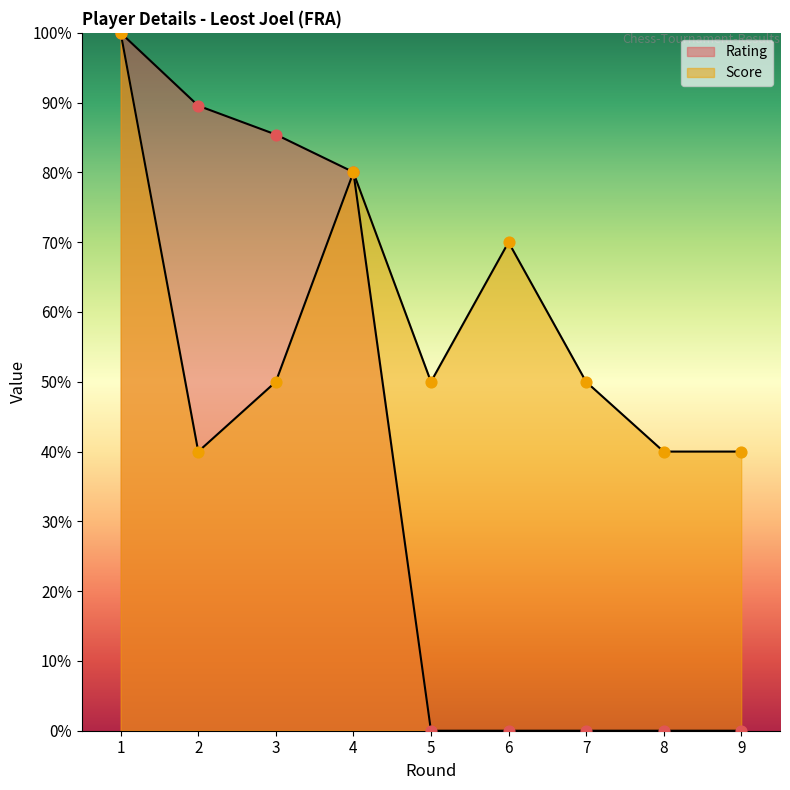

At which category is the sum across all series the highest?

1